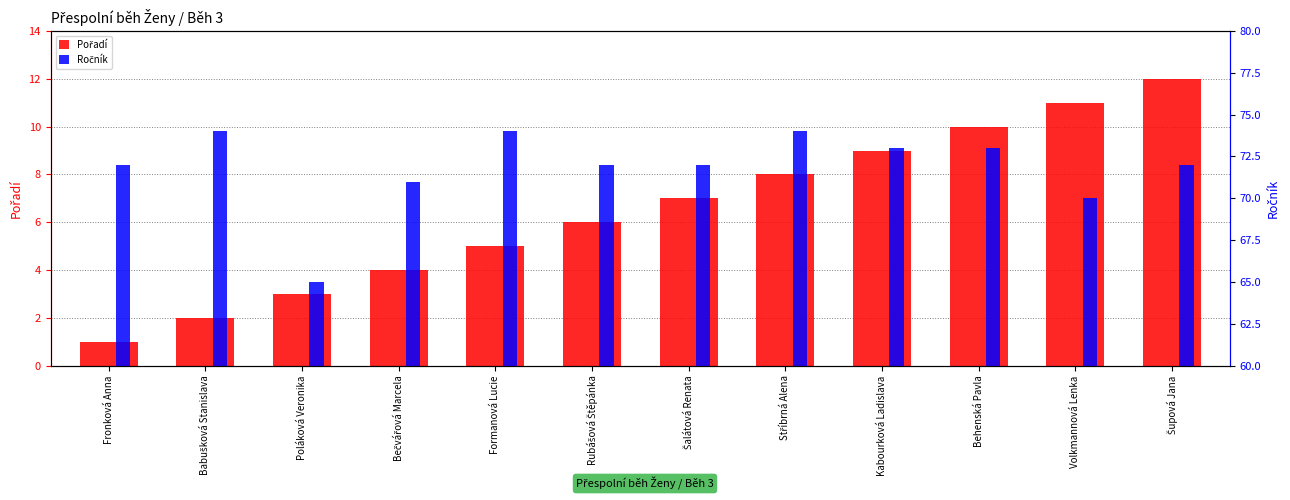

Where does the Ročník series first go above 72?

Babušková Stanislava